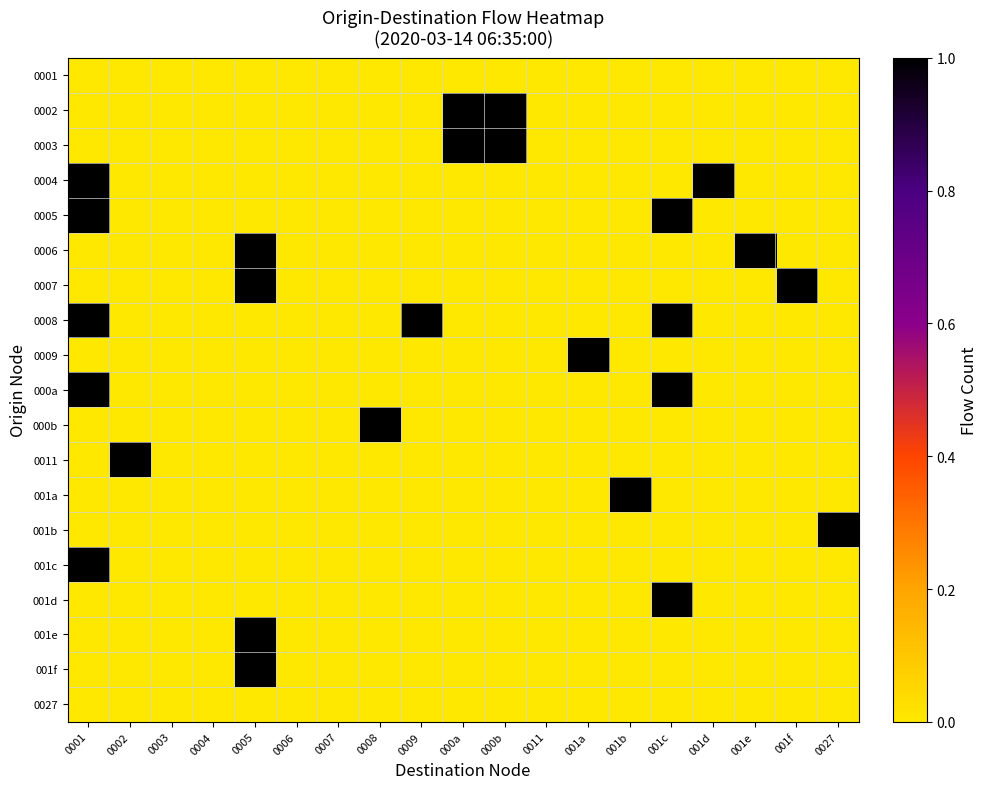

Which has a higher value, 0009 or 001b?

0009